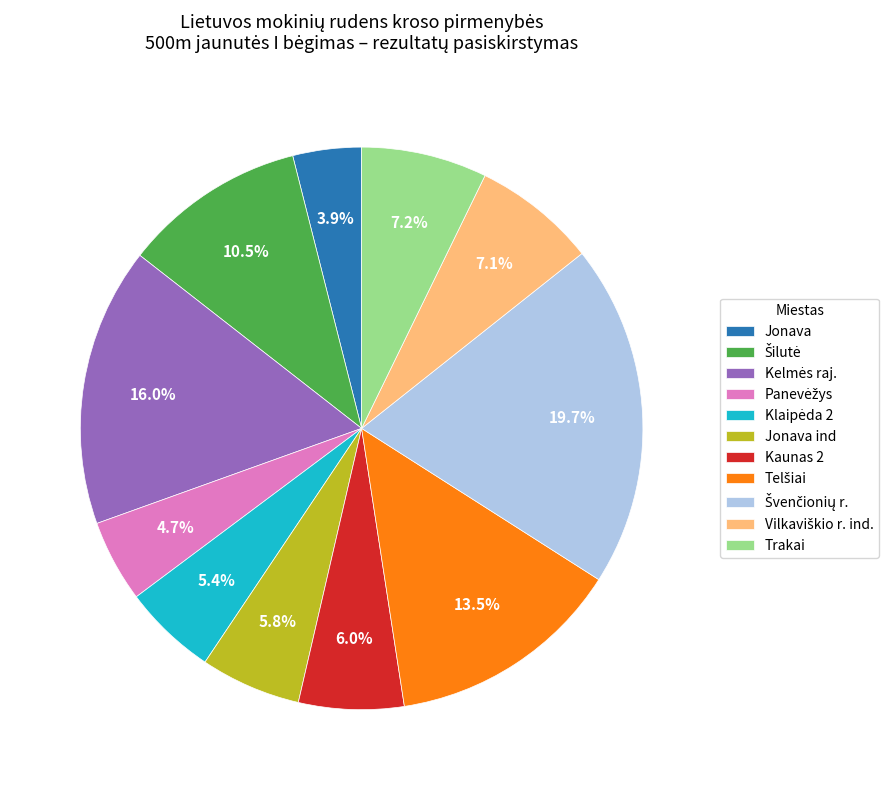

Which slice is the smallest?

Jonava